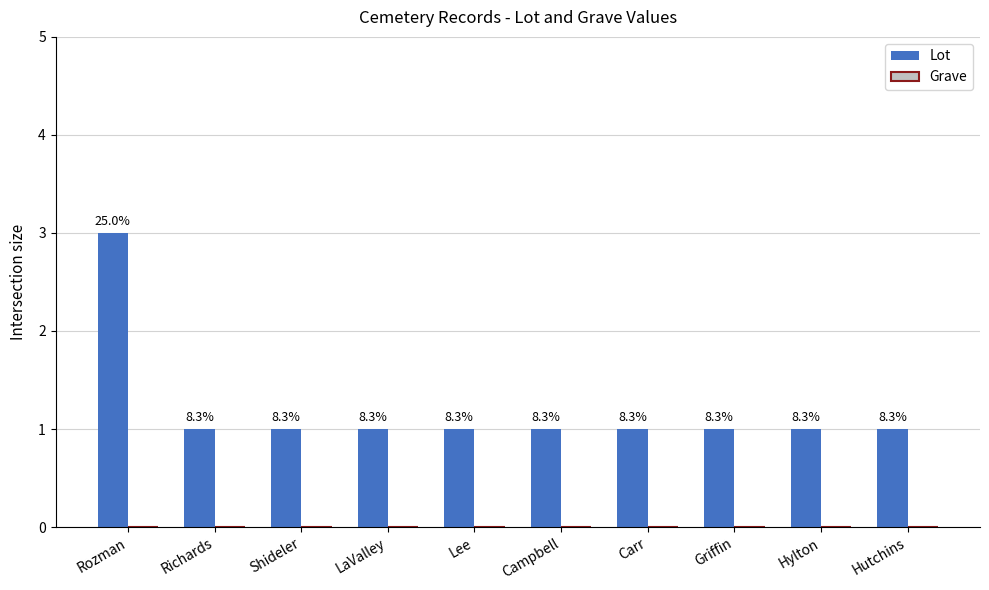

What is the label of the 8th bar from the right?

Shideler